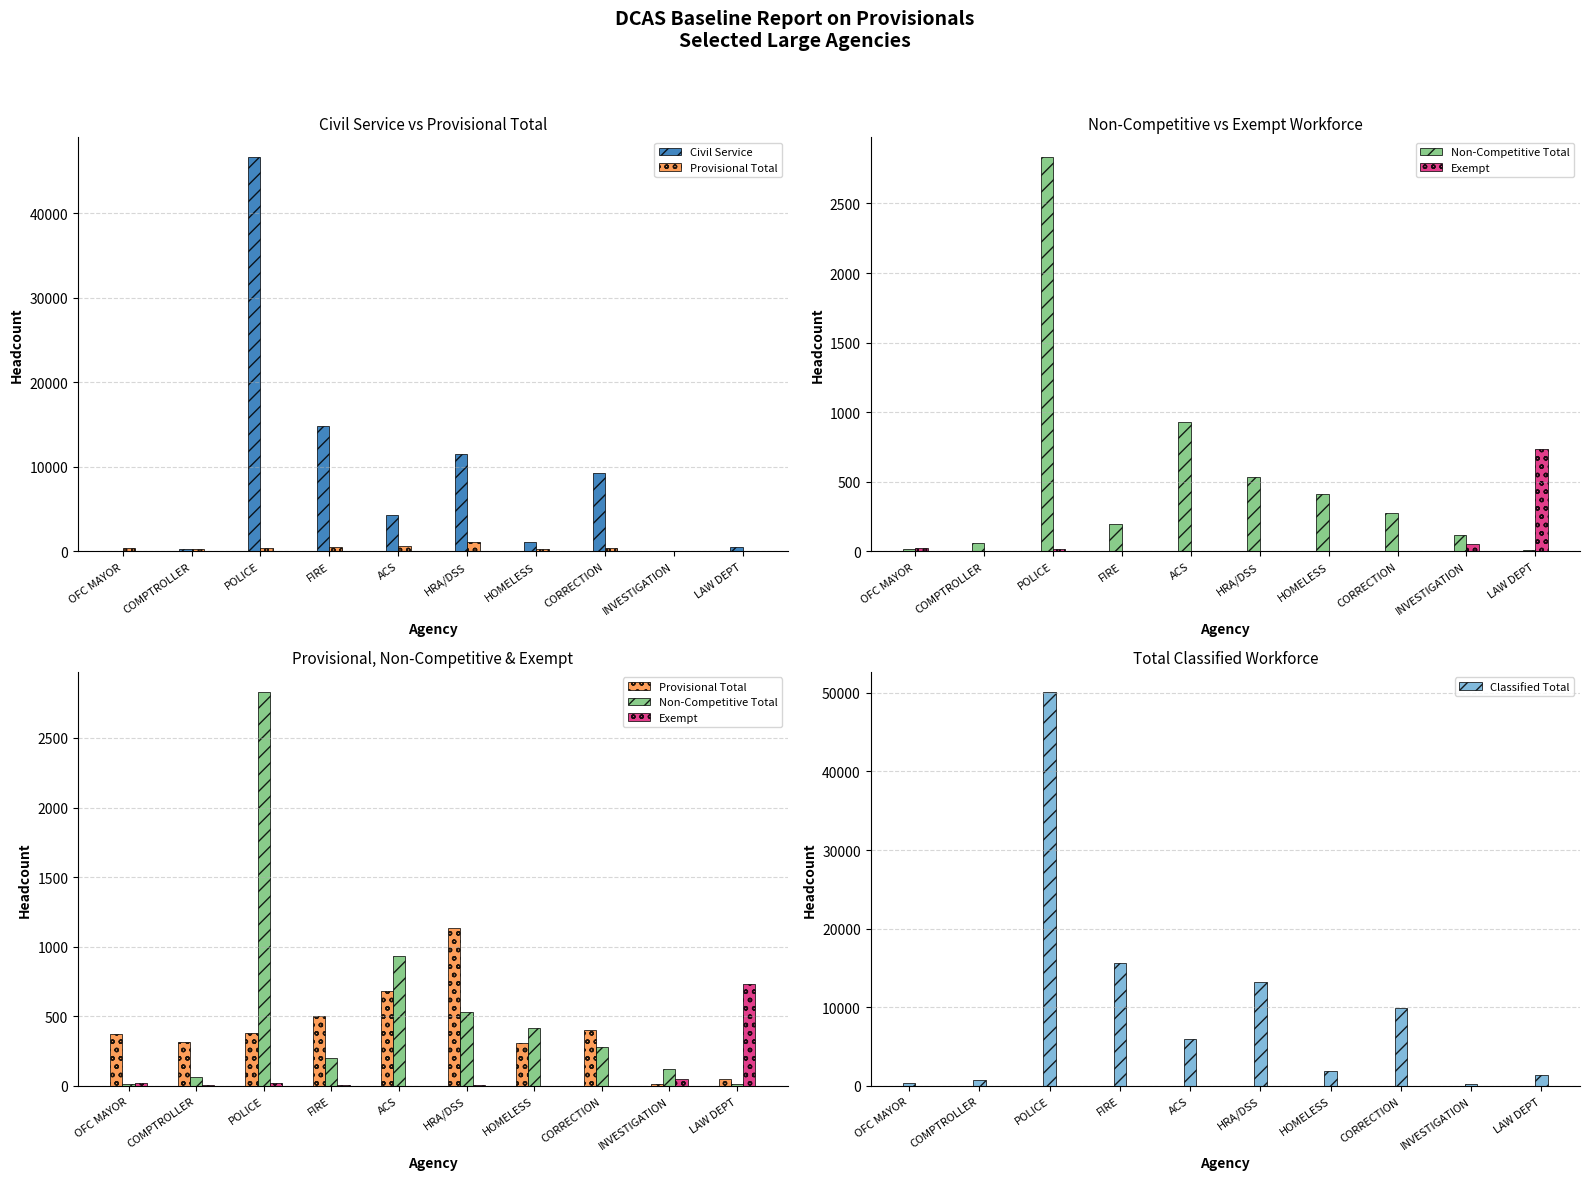

How many distinct data groups are displayed?

5